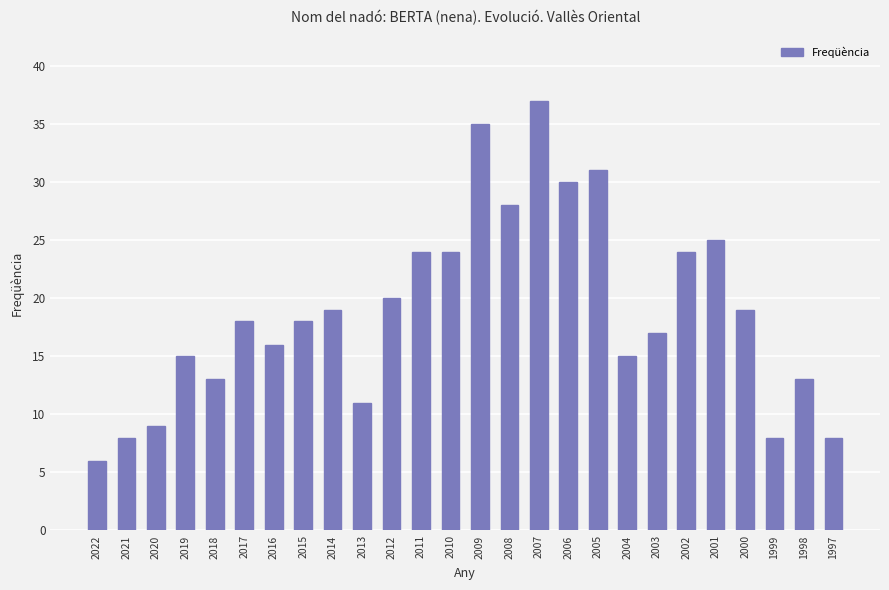

Is it true that the value at 2013 is 11?

True